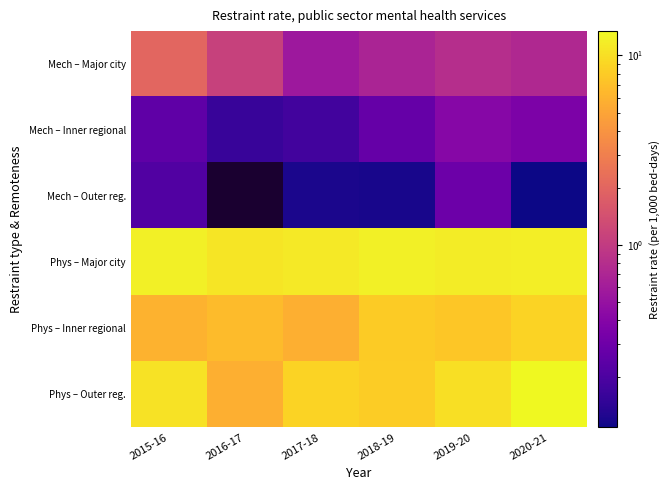

Which has a higher value, 2018-19 or 2020-21?

2020-21